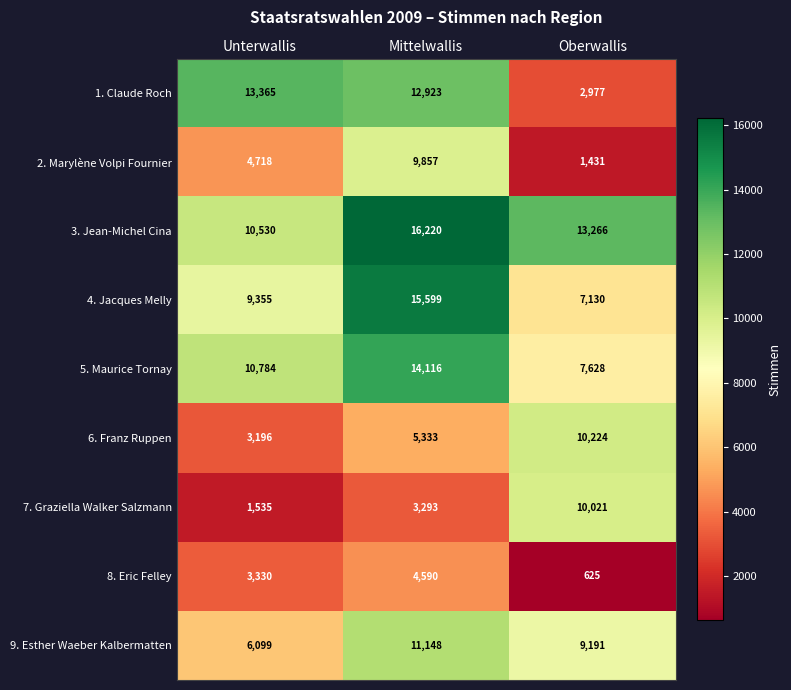

How many 8. Eric Felley values are between 625 and 4590?

3